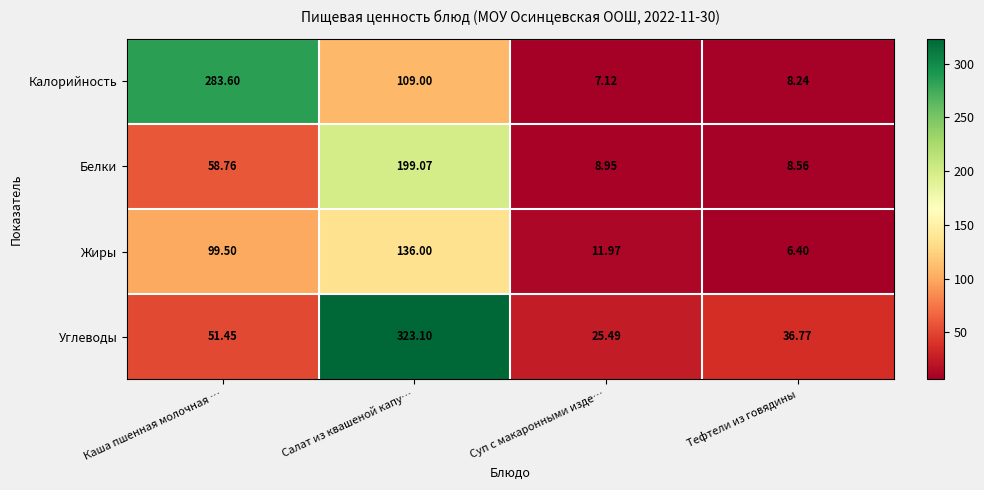

Which series has the widest spread of values?

Углеводы